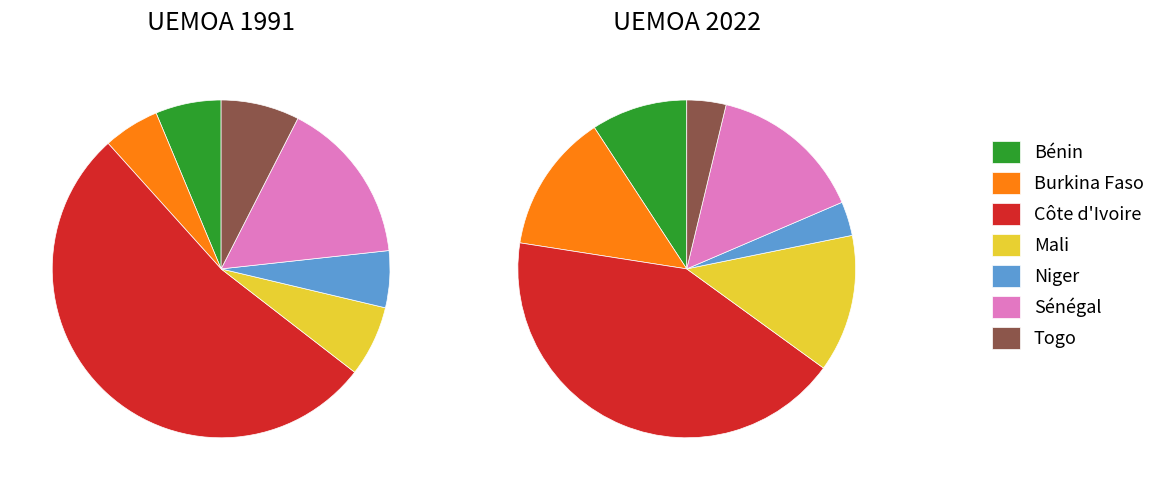

Is it true that Togo is 13% of the pie?

False